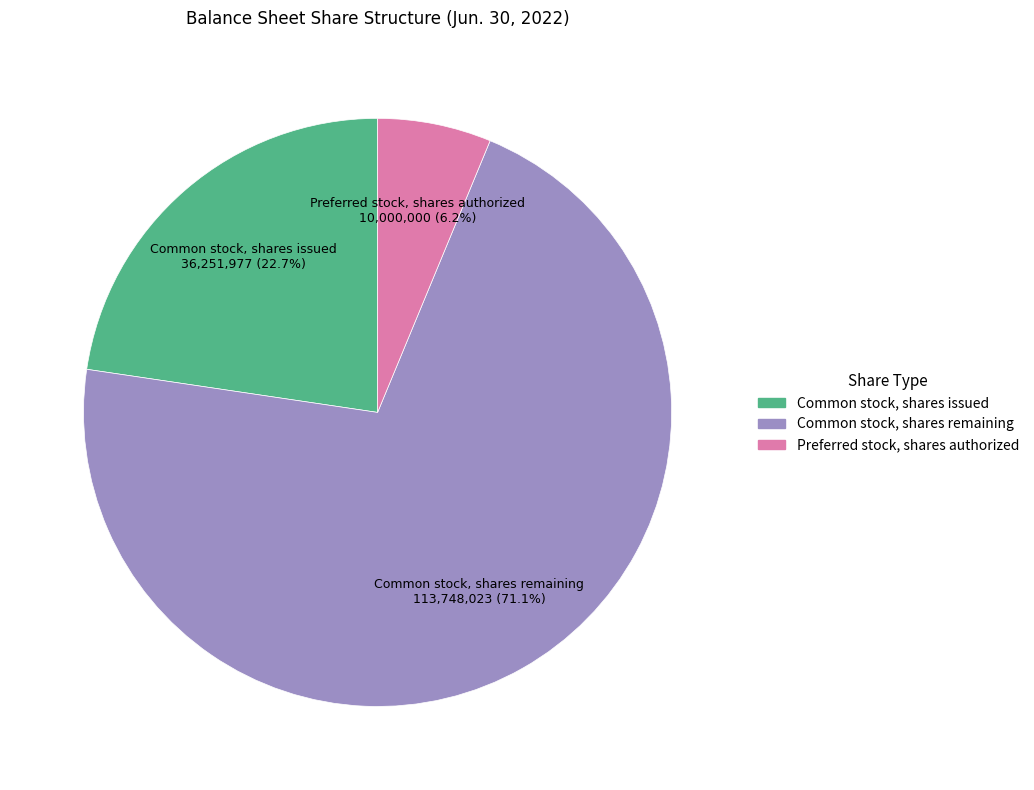

Which slice is the largest?

Common stock, shares remaining